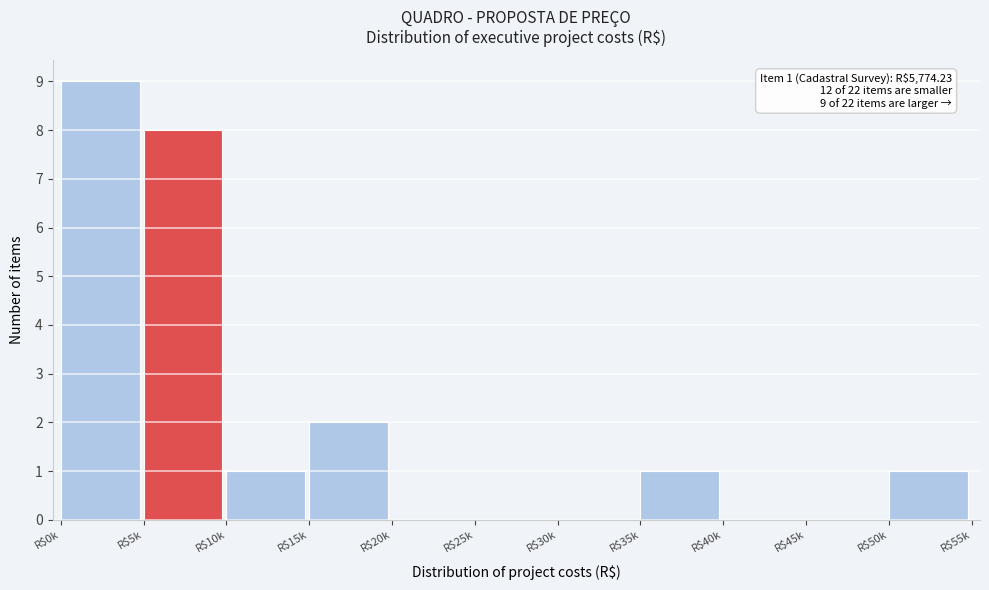

The chart shows a value of 4 at R$0k. True or false?

False